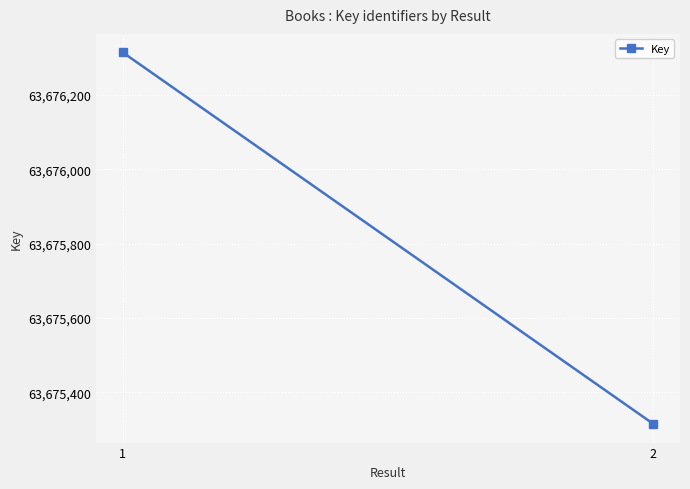

What is the sum of the values at 1 and 2?

127351629